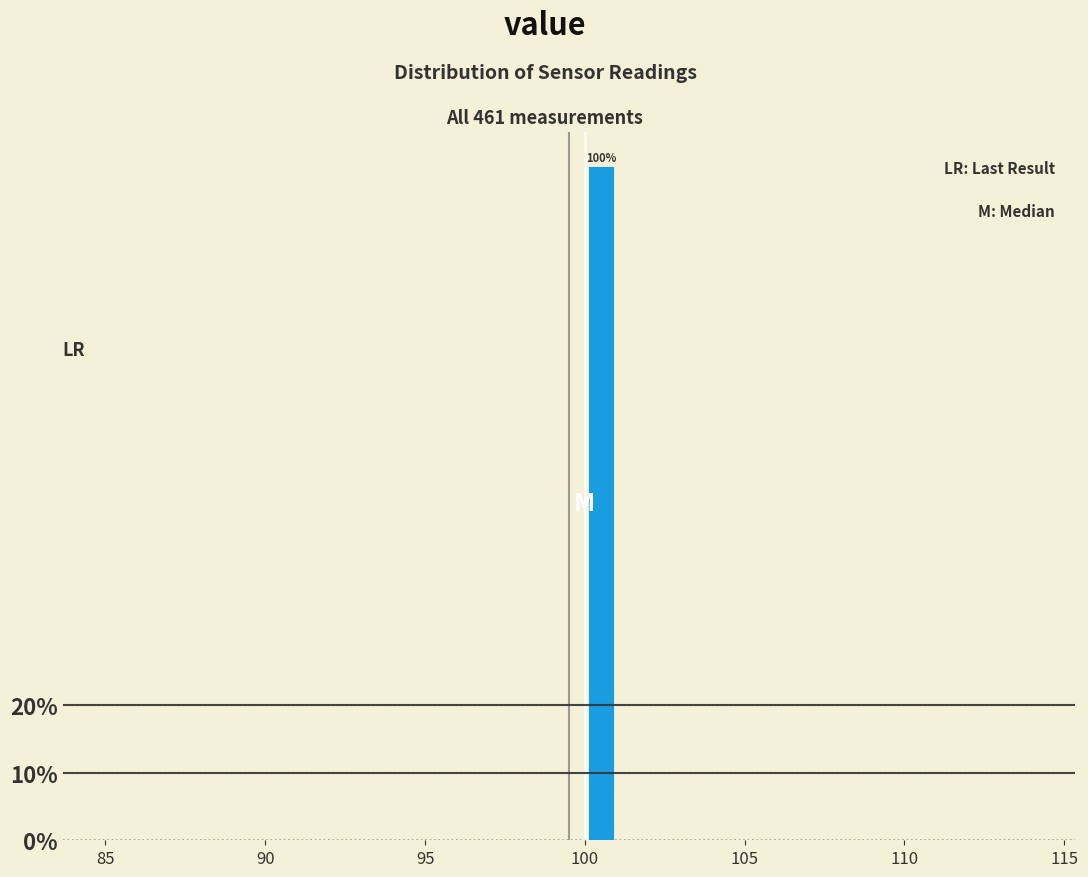

Read against the x-axis, roughly where is the centre of the tallest bar?

100.5